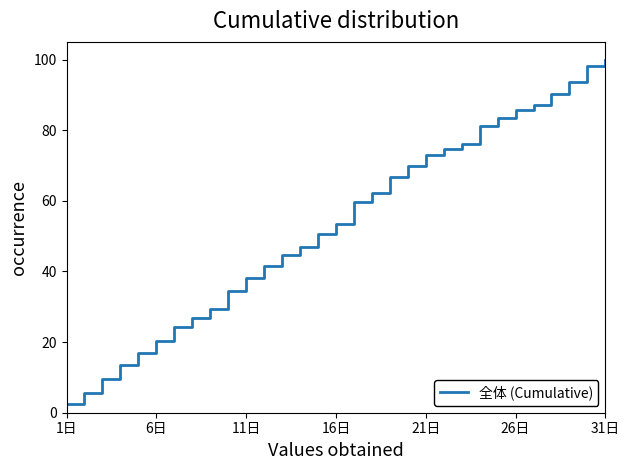

What is the difference between the maximum and minimum values?

97.4